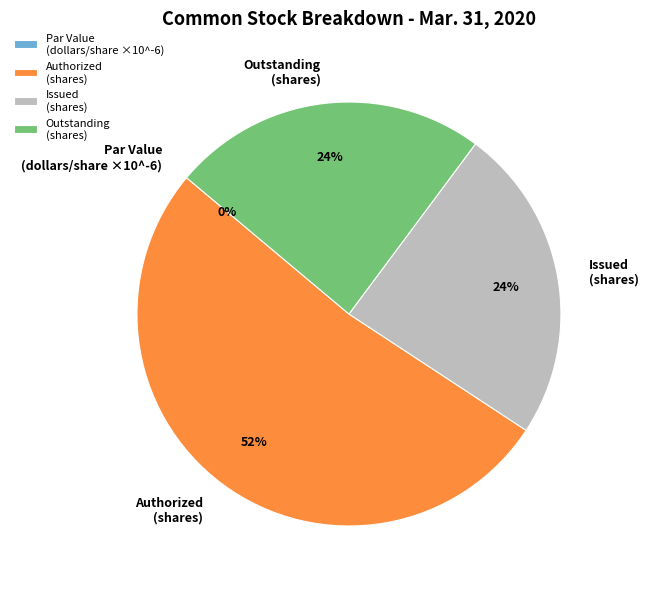

What is the ratio of the value at Common stock, outstanding (in shares) to the value at Common stock, authorized (in shares)?

0.5